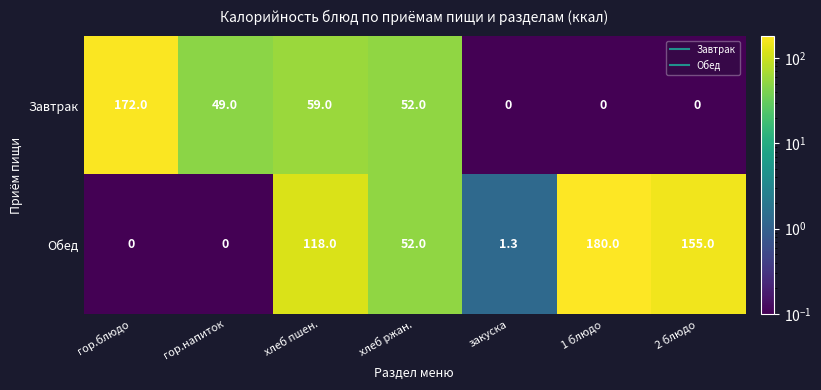

Reading right to left, what are all the values shown in this chart?

Завтрак: 2 блюдо=0.0	1 блюдо=0.0	закуска=0.0	хлеб ржан.=52.0	хлеб пшен.=59.0	гор.напиток=49.0	гор.блюдо=172.0
Обед: 2 блюдо=155.0	1 блюдо=180.0	закуска=1.3	хлеб ржан.=52.0	хлеб пшен.=118.0	гор.напиток=0.0	гор.блюдо=0.0